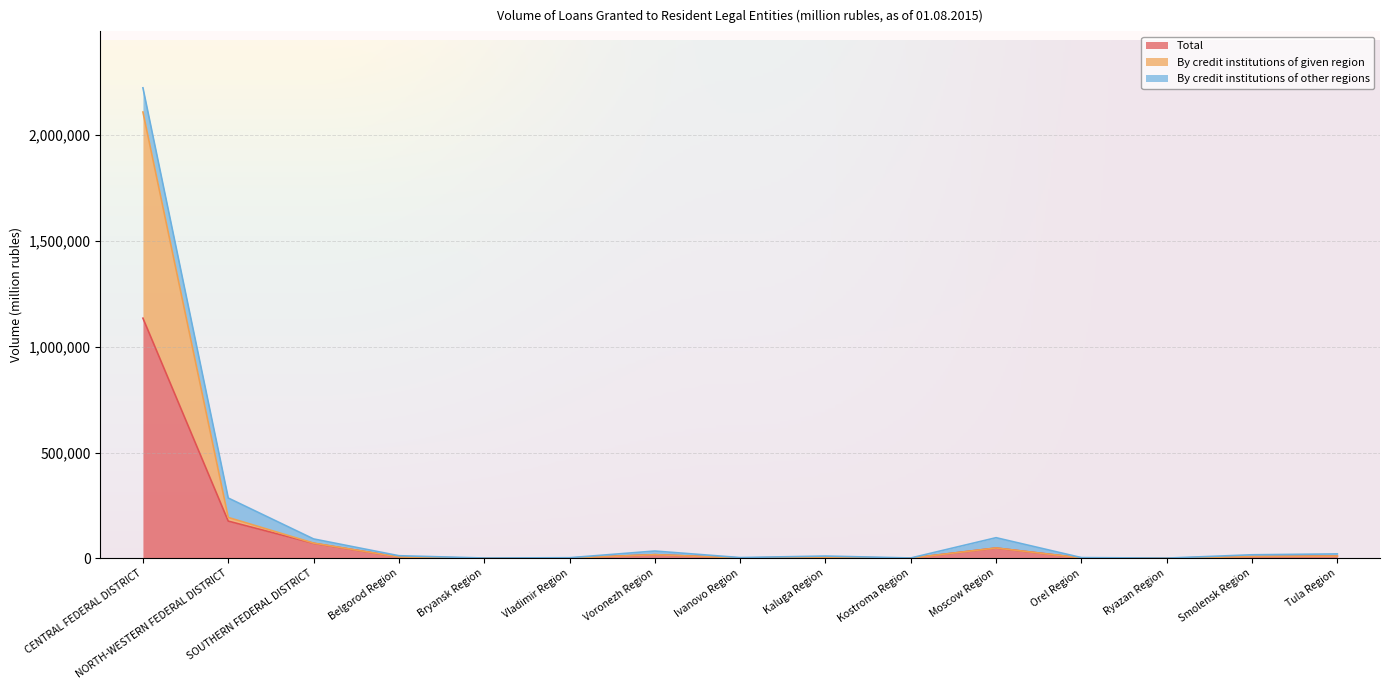

What position from the right is SOUTHERN FEDERAL DISTRICT?

13